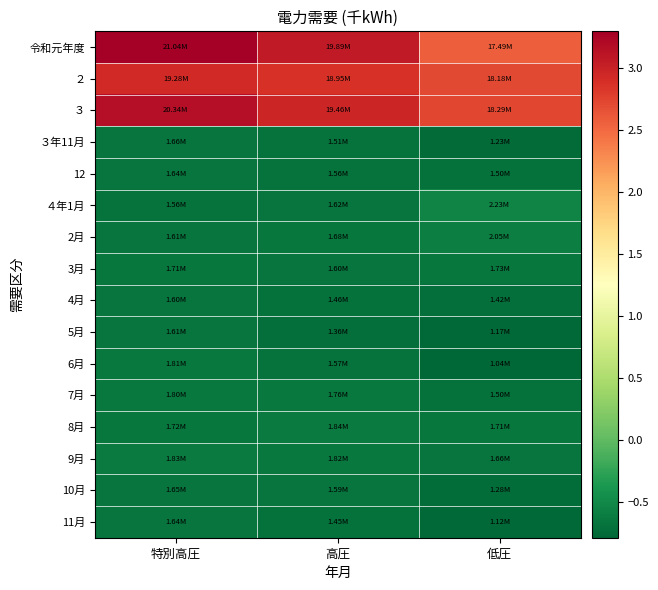

What is the greatest value displayed?

3.3